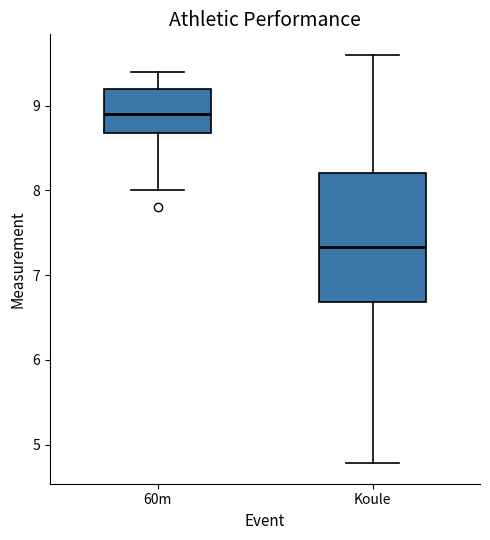

Which box's median line is the lowest?

Koule